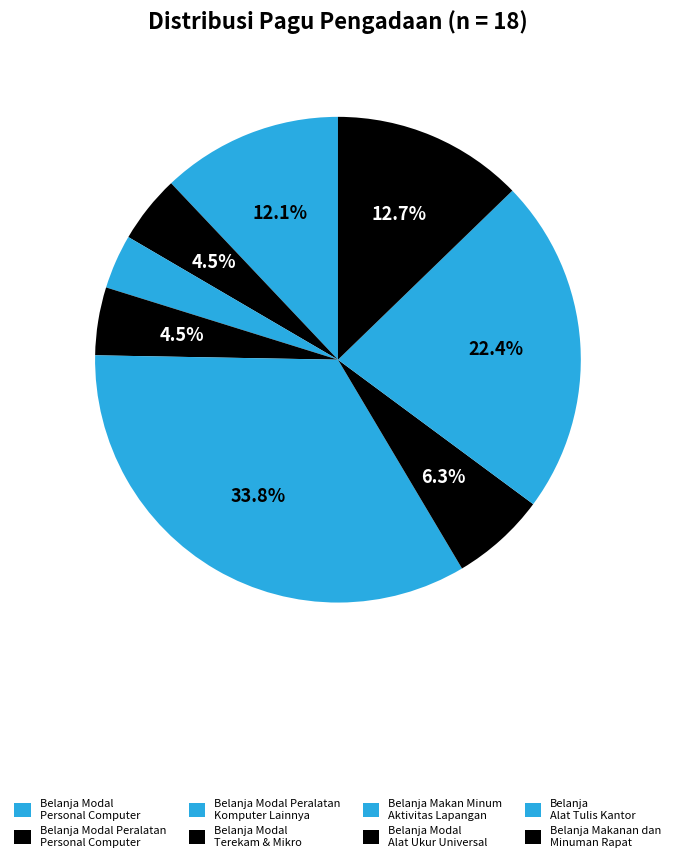

Is Belanja Modal Alat Ukur Universal the majority of the pie?

No